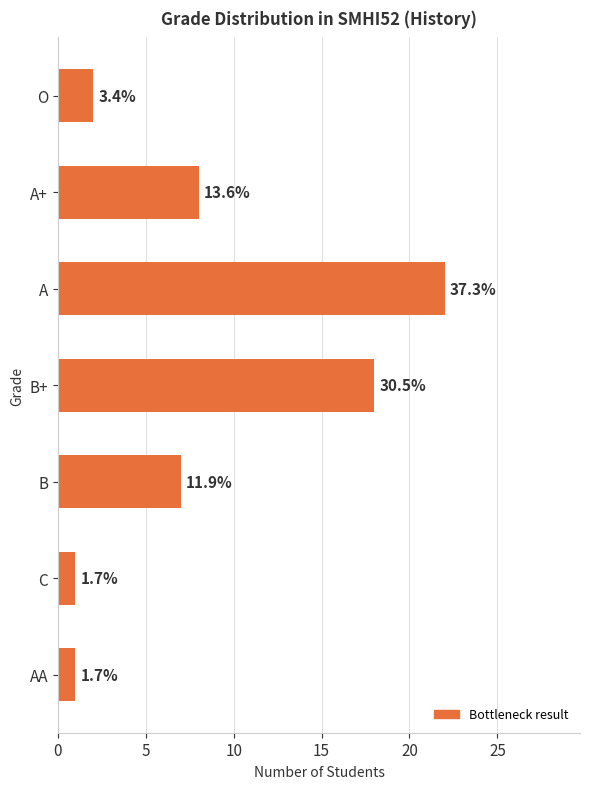

Are the bars grouped side by side (vs. stacked)?

No